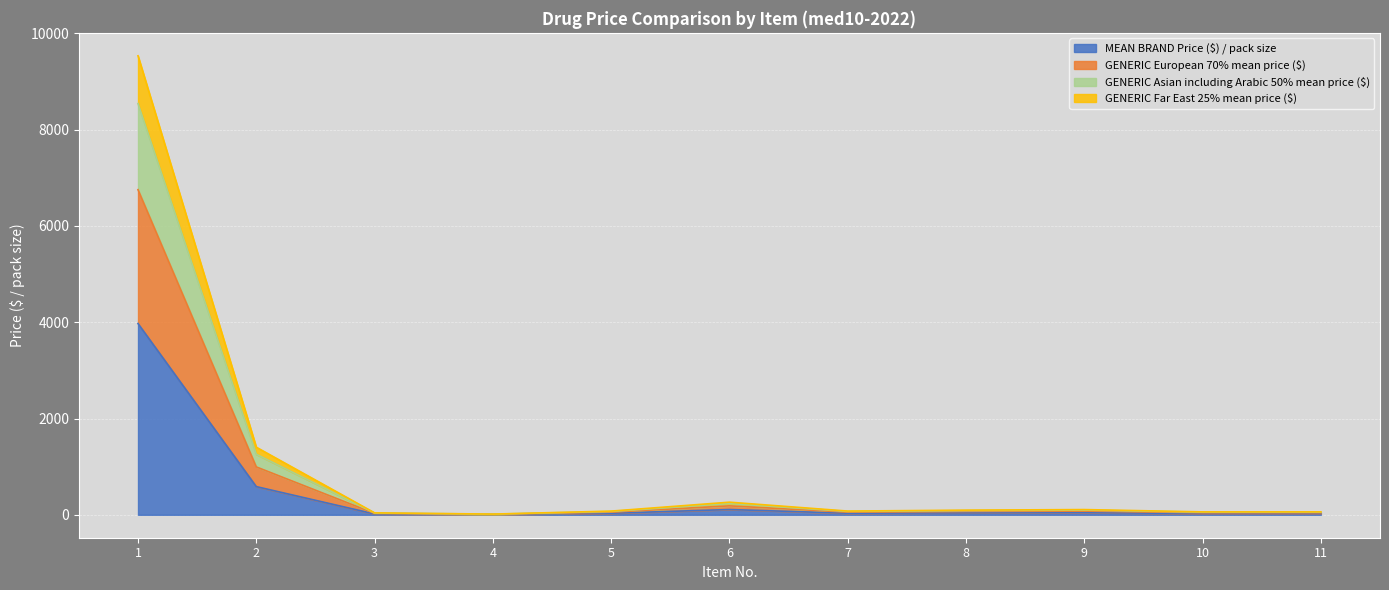

What is the maximum value for MEAN BRAND Price ($) / pack size?

3973.0